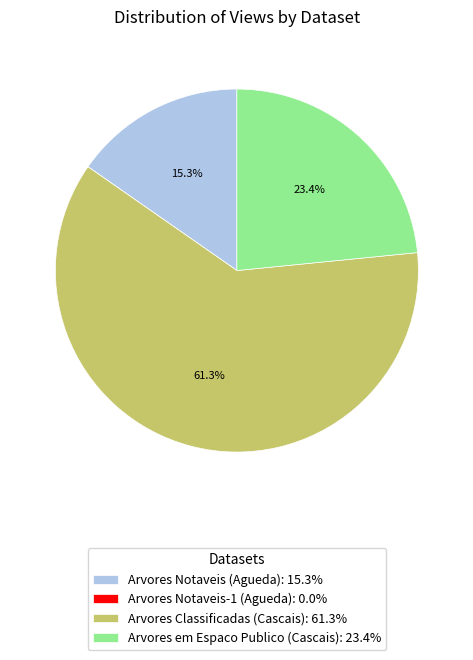

Between Arvores Classificadas (Cascais) and Arvores Notaveis (Agueda), which is larger?

Arvores Classificadas (Cascais)